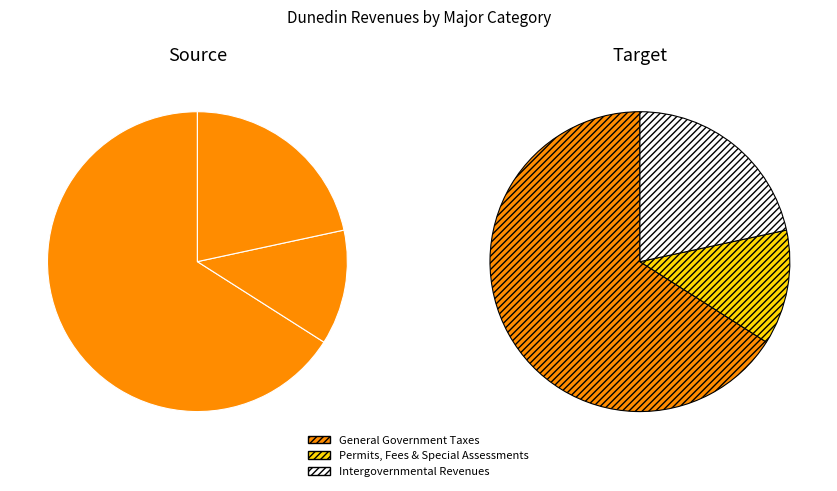

What is the change in value from Permits, Fees & Special Assessments to Intergovernmental Revenues?

+3838589